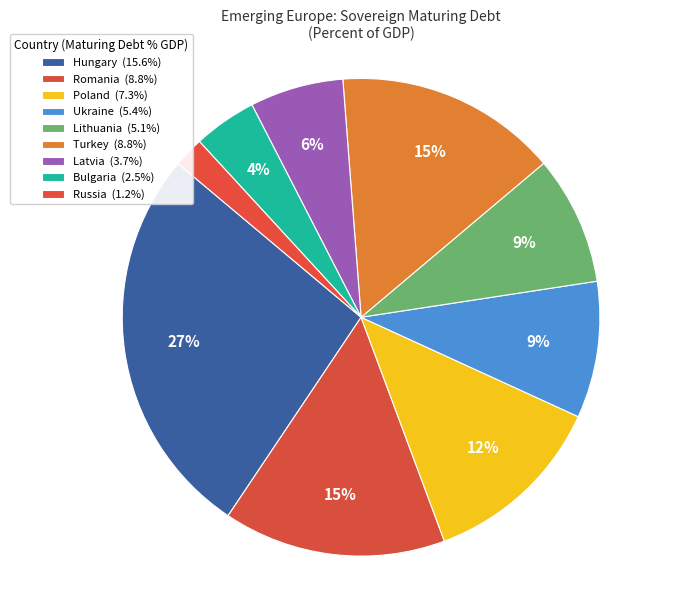

Is it true that Turkey is 15% of the pie?

True